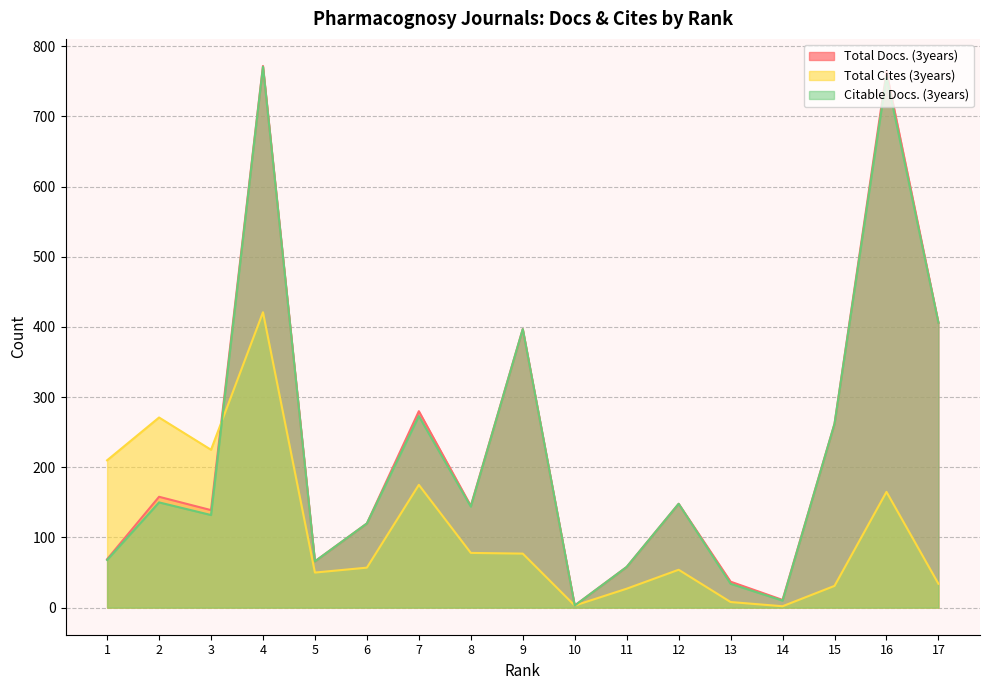

How many lines are shown in the chart?

3